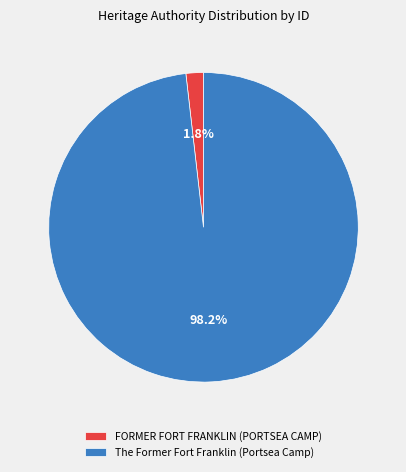

Is there a majority slice in this chart?

Yes